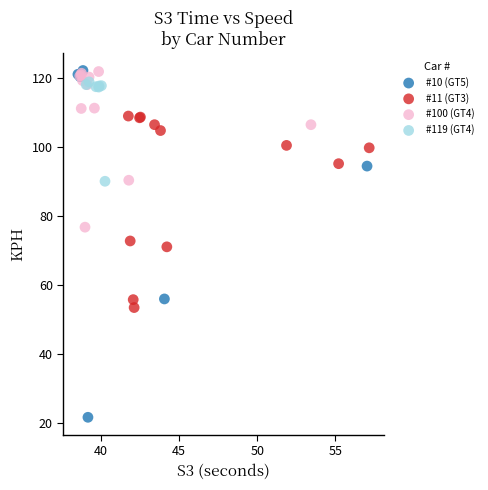

Which series has the largest Y range (max minus min)?

#10 (GT5)